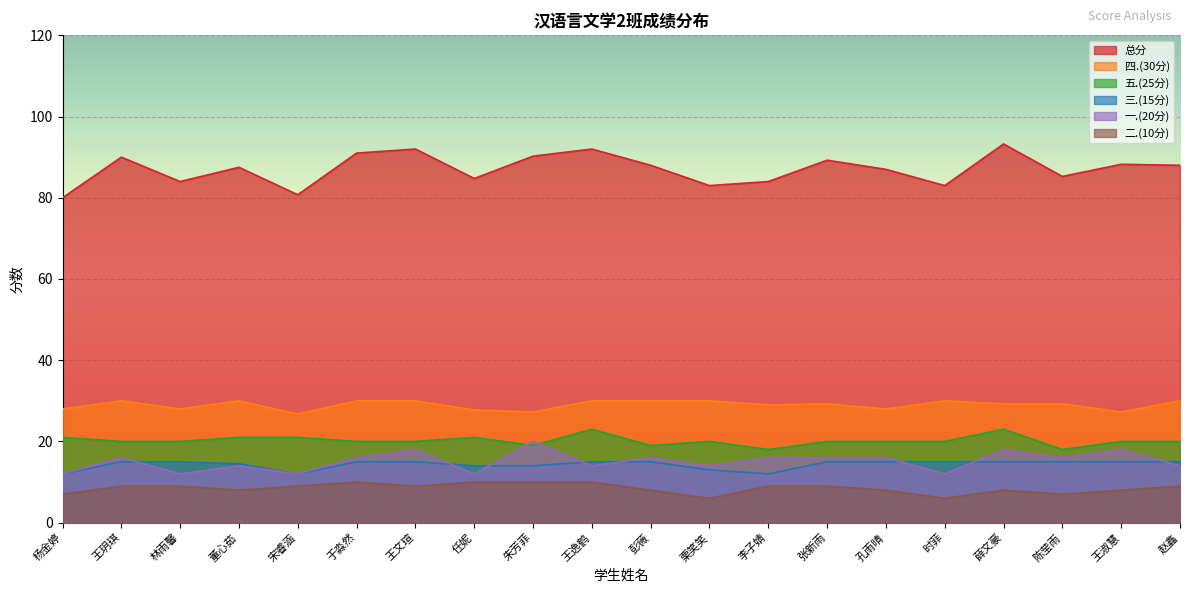

What is the difference between the maximum and minimum values in the 二.(10分) series?

4.0